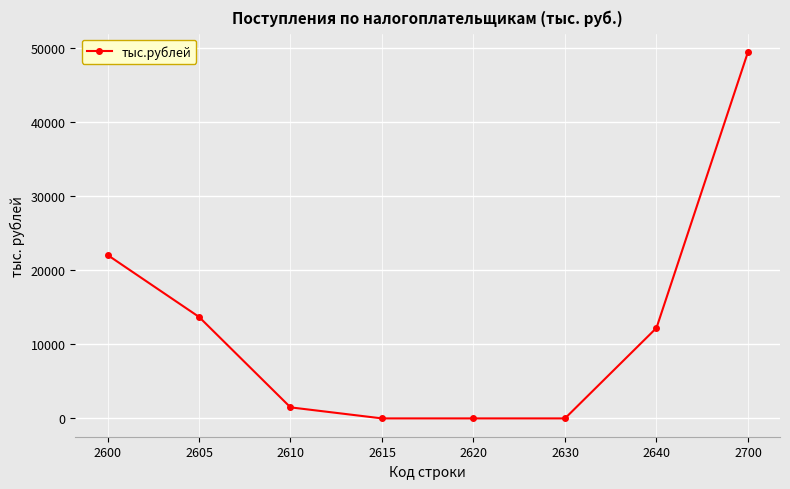

Which has a higher value, 2610 or 2605?

2605